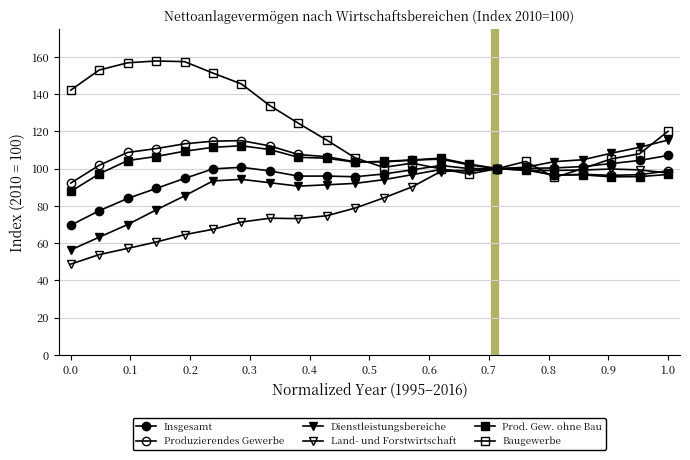

How many lines are shown in the chart?

6